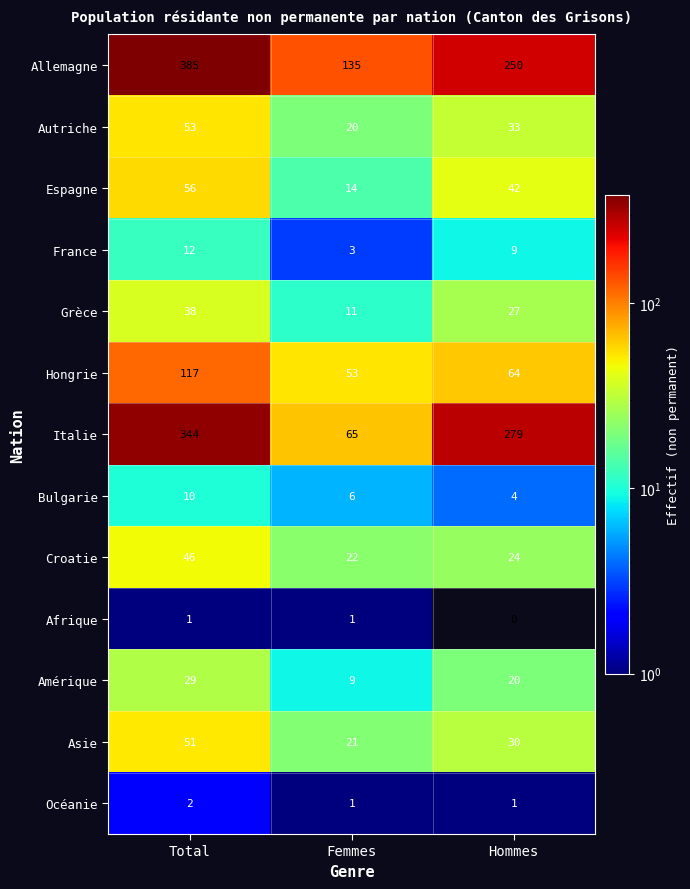

Which category has the highest value across all series?

Total